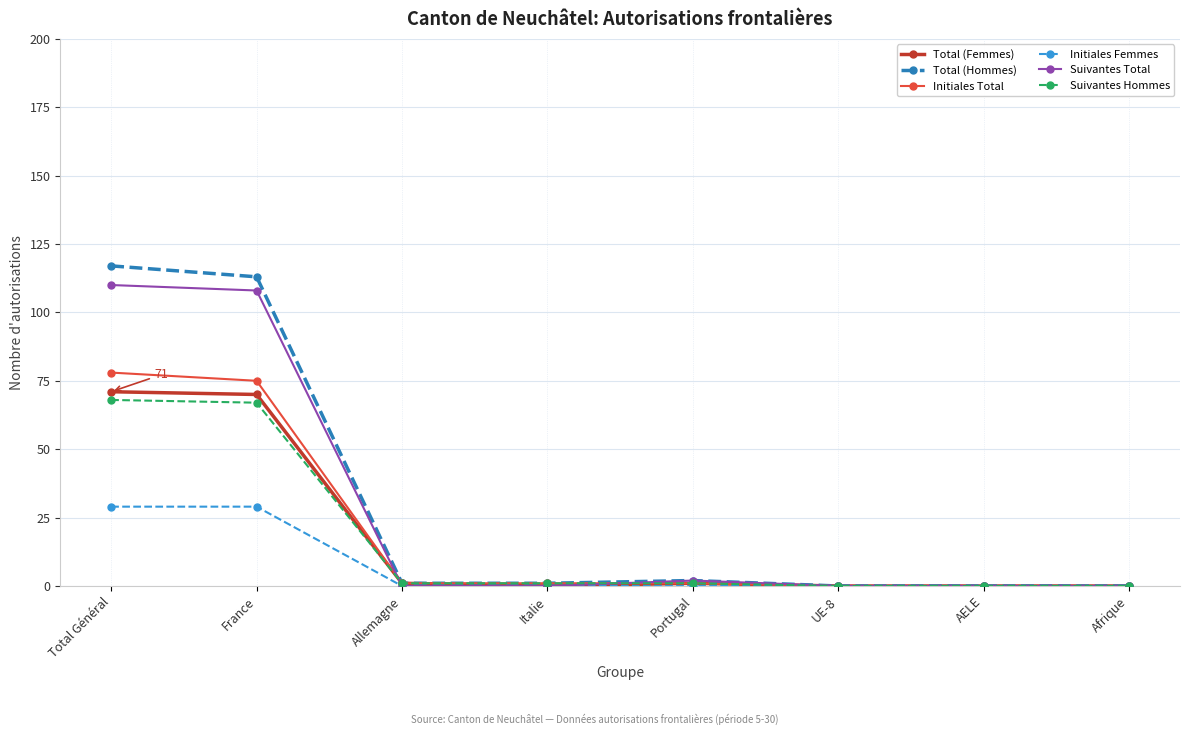

At how many categories does at least one series exceed 82?

2